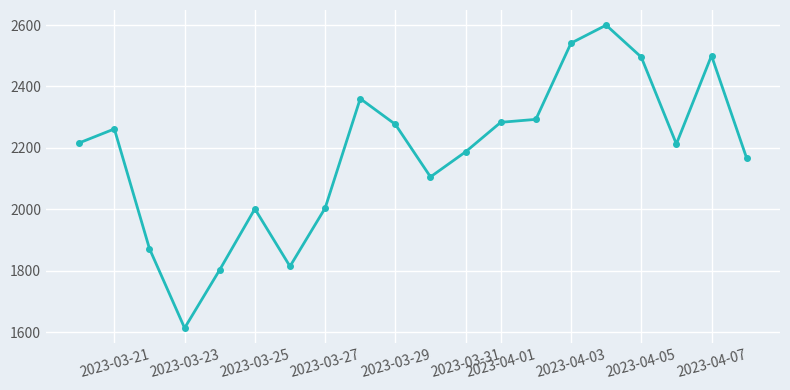

What is the difference between the maximum and minimum values?

986.2